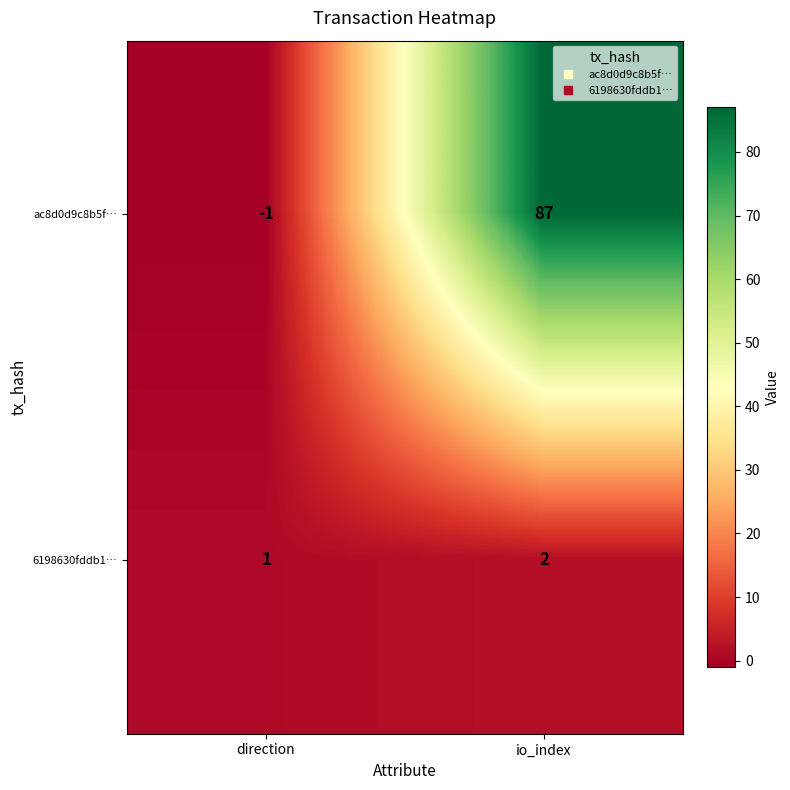

Which label corresponds to the smallest value in the chart?

direction